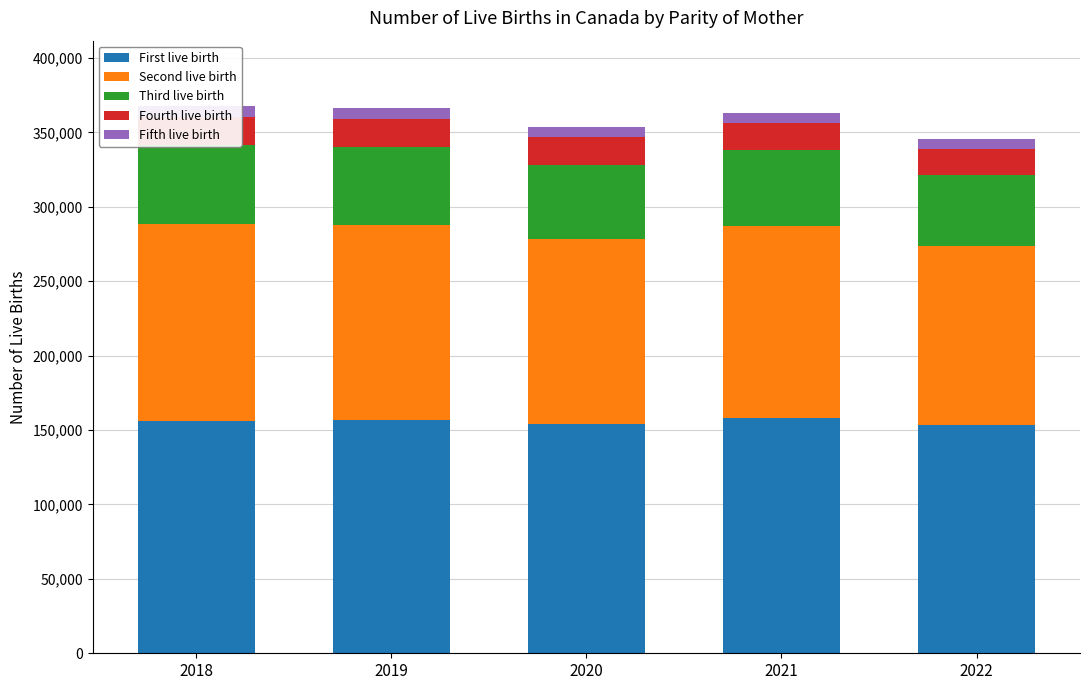

At which category does the chart reach its peak across all series?

2021